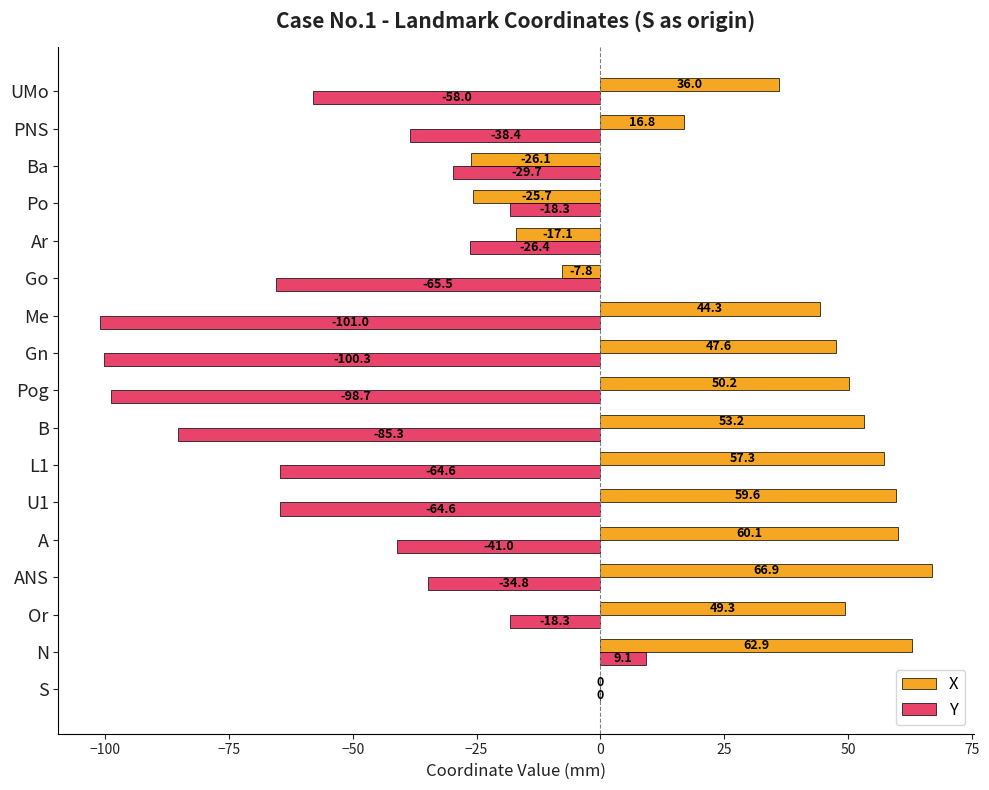

What is the total value across all series at Go?

-73.3